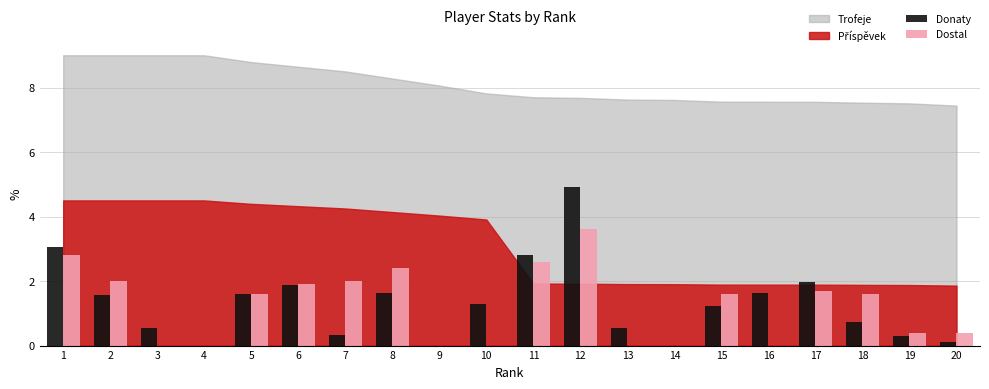

True or false: Dostal has a value of -1.7 at 4.

False